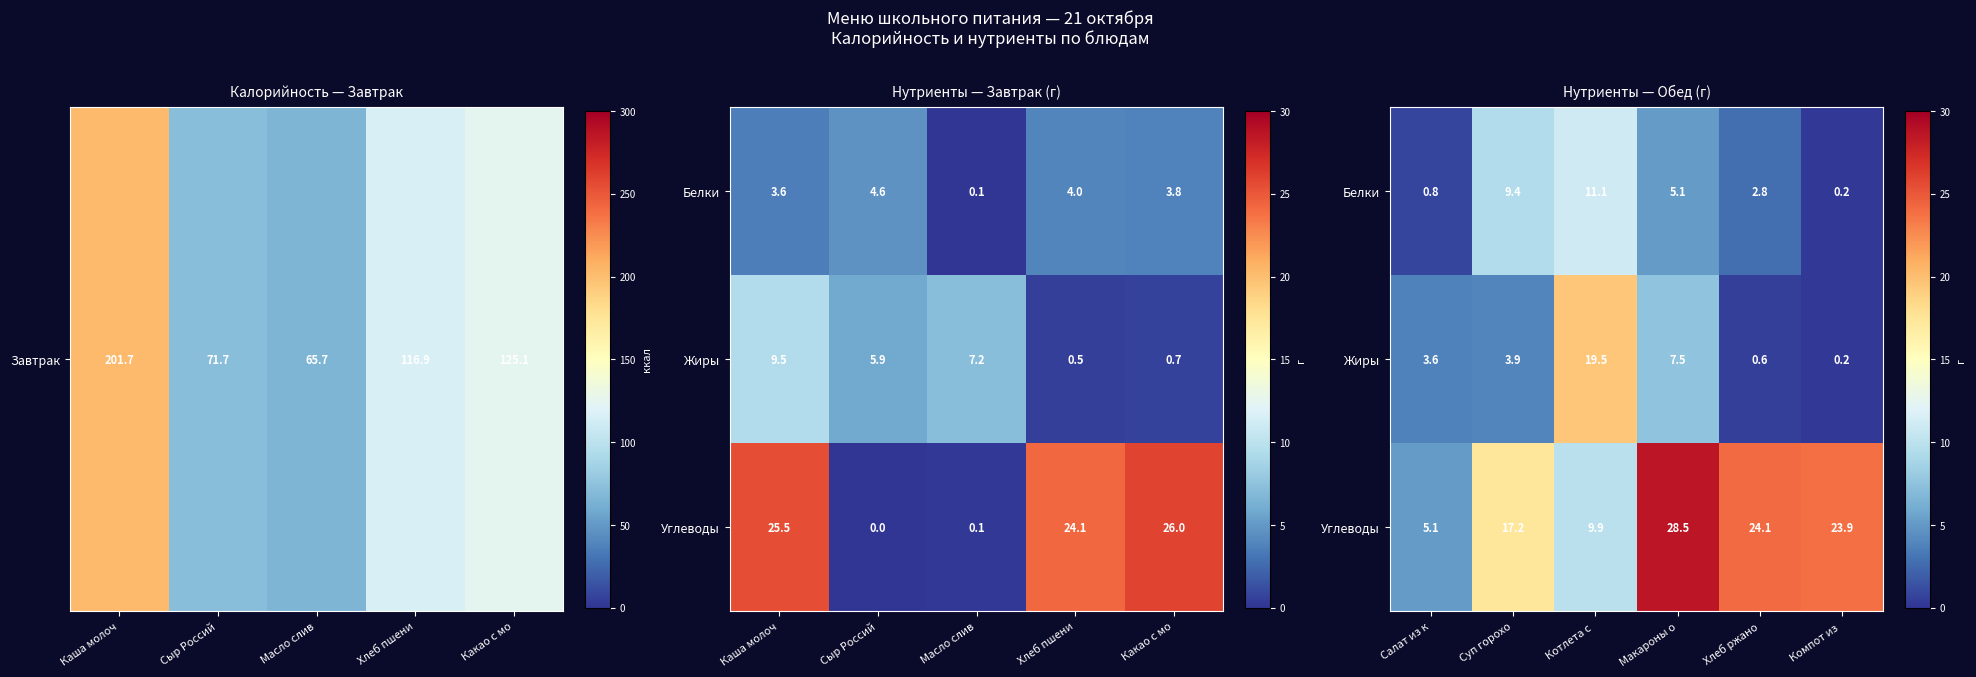

What is the difference between the maximum and minimum values in the Жиры series?

19.3